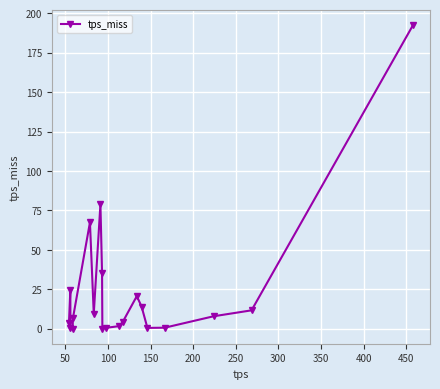

True or false: the data has more than 2 interior local peaks.

True